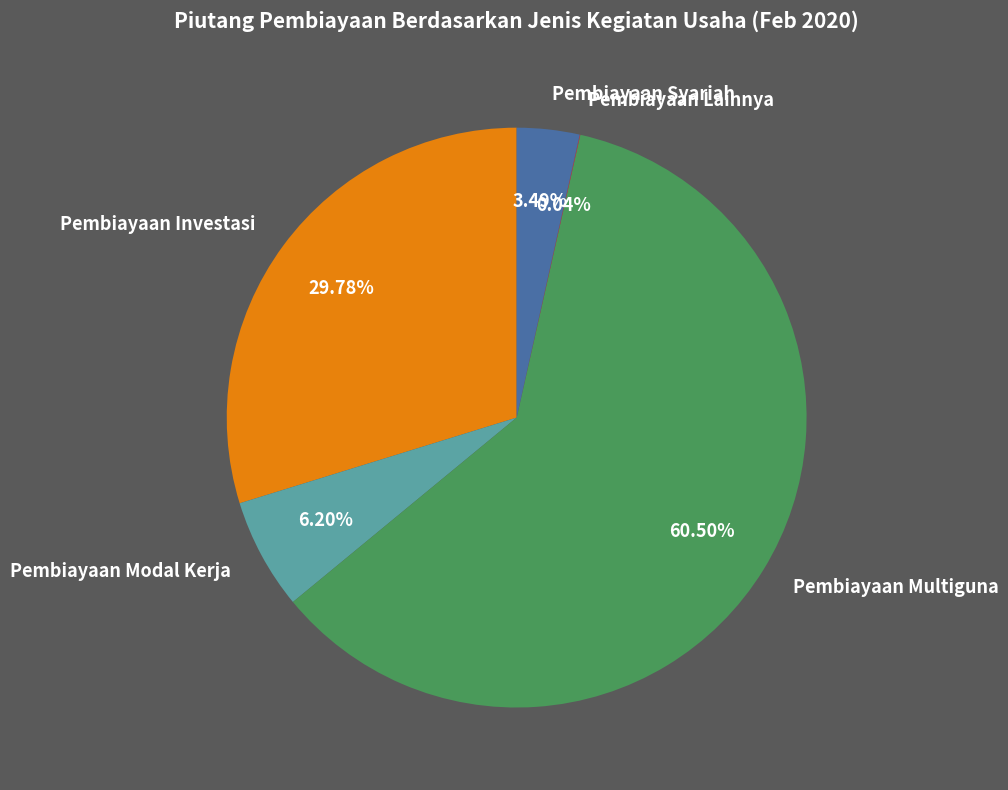

Which category has the biggest portion of the pie?

Pembiayaan Multiguna